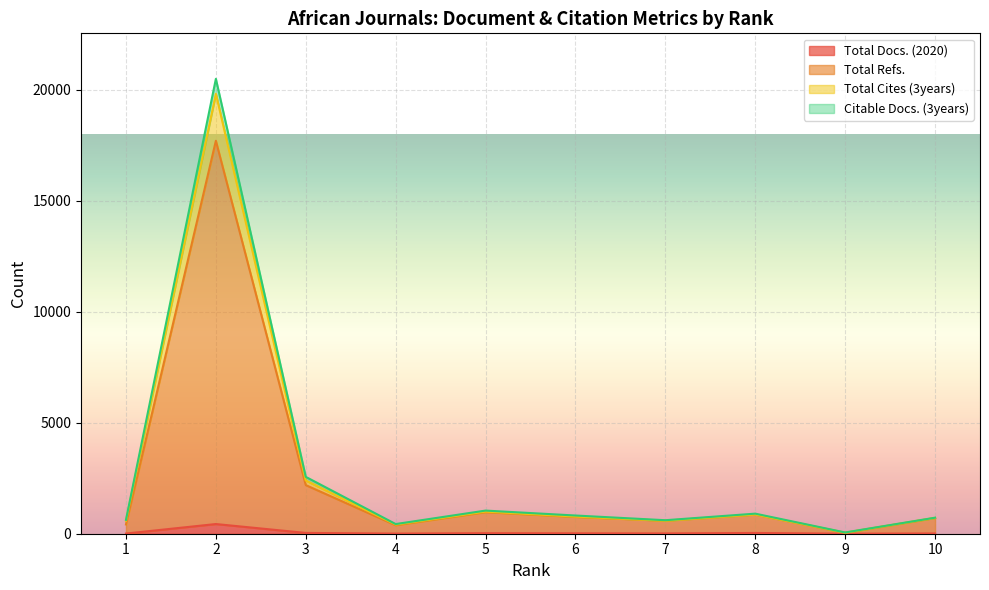

What is the average value of the Total Cites (3years) series?

2826